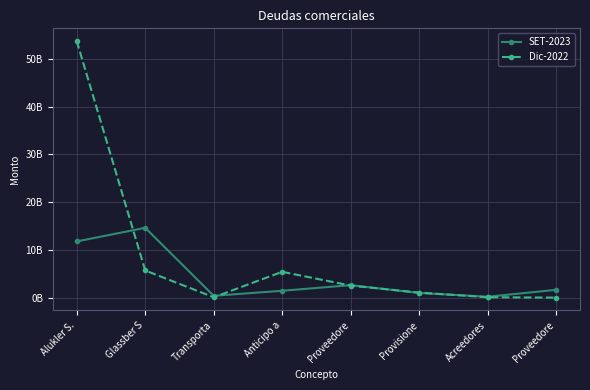

What are all the series names shown in the legend?

SET-2023, Dic-2022